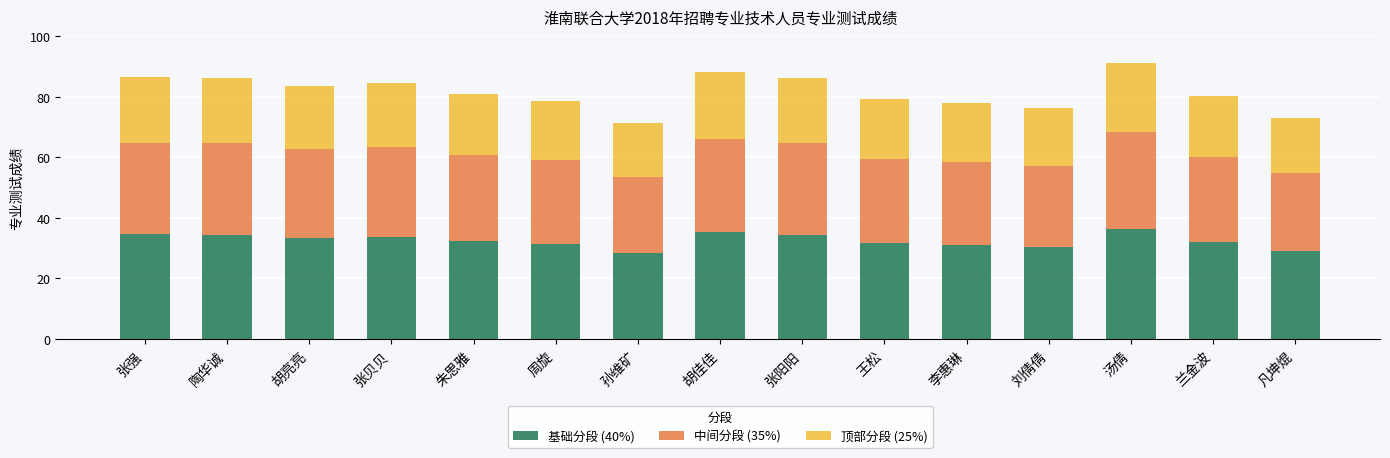

What is the difference between the maximum and second lowest values in the 基础分段 (40%) series?

7.3